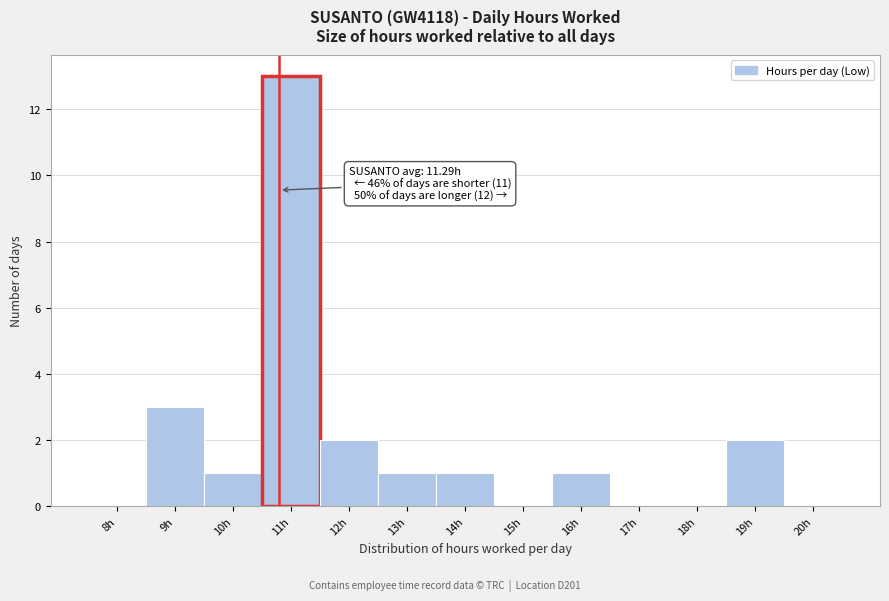

Reading left to right, transcribe all the data shown in this chart.

8h=0	9h=3	10h=1	11h=13	12h=2	13h=1	14h=1	15h=0	16h=1	17h=0	18h=0	19h=2	20h=0